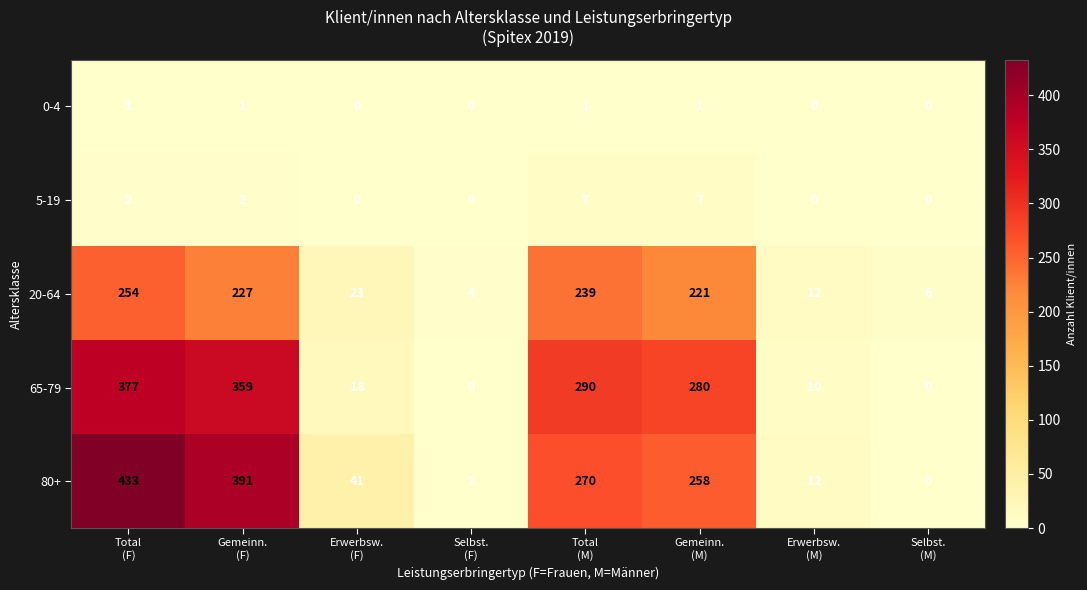

Which series has the widest spread of values?

80+